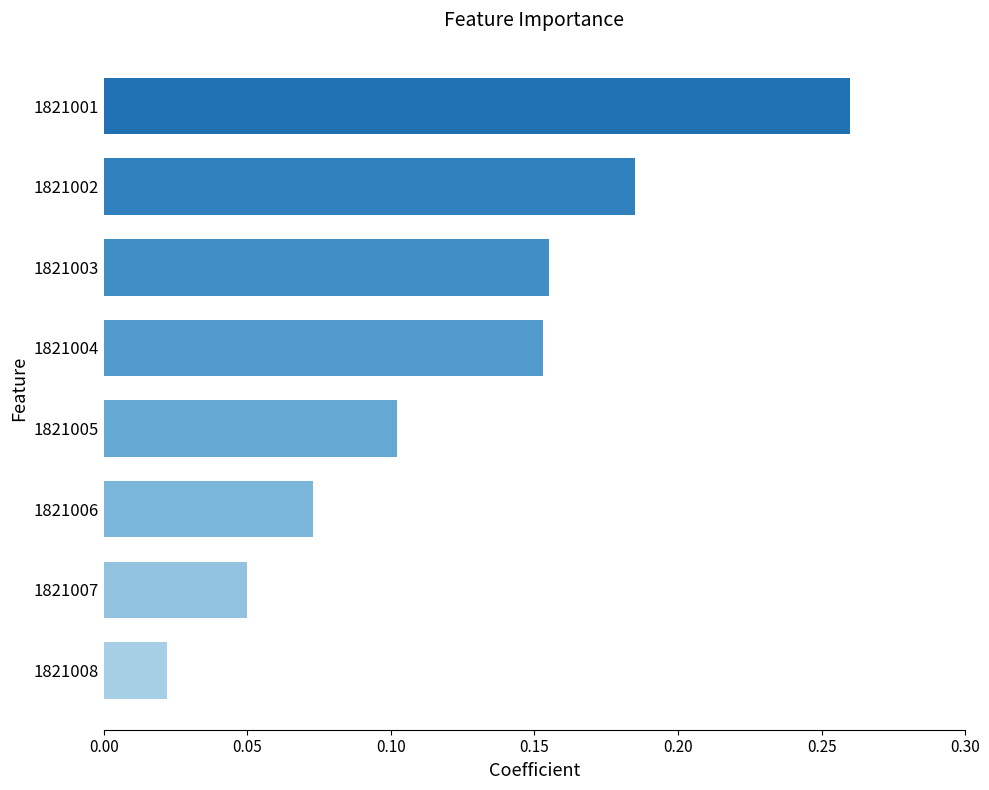

What is the change in value from 1821008 to 1821001?

+0.2